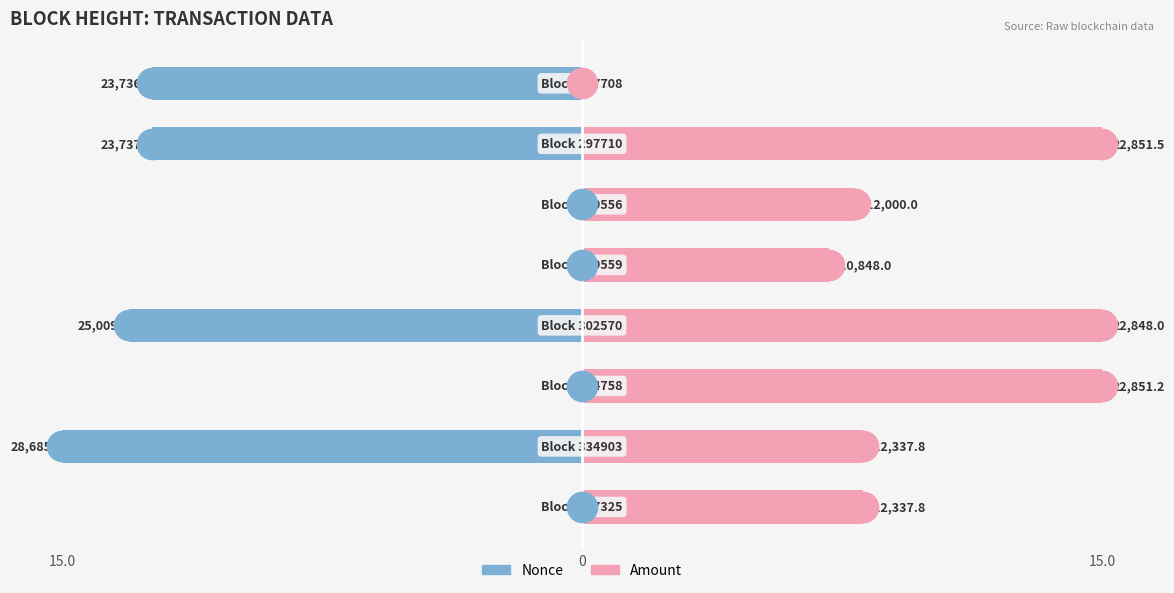

Between 15.0 and 15.0, which is larger?

15.0